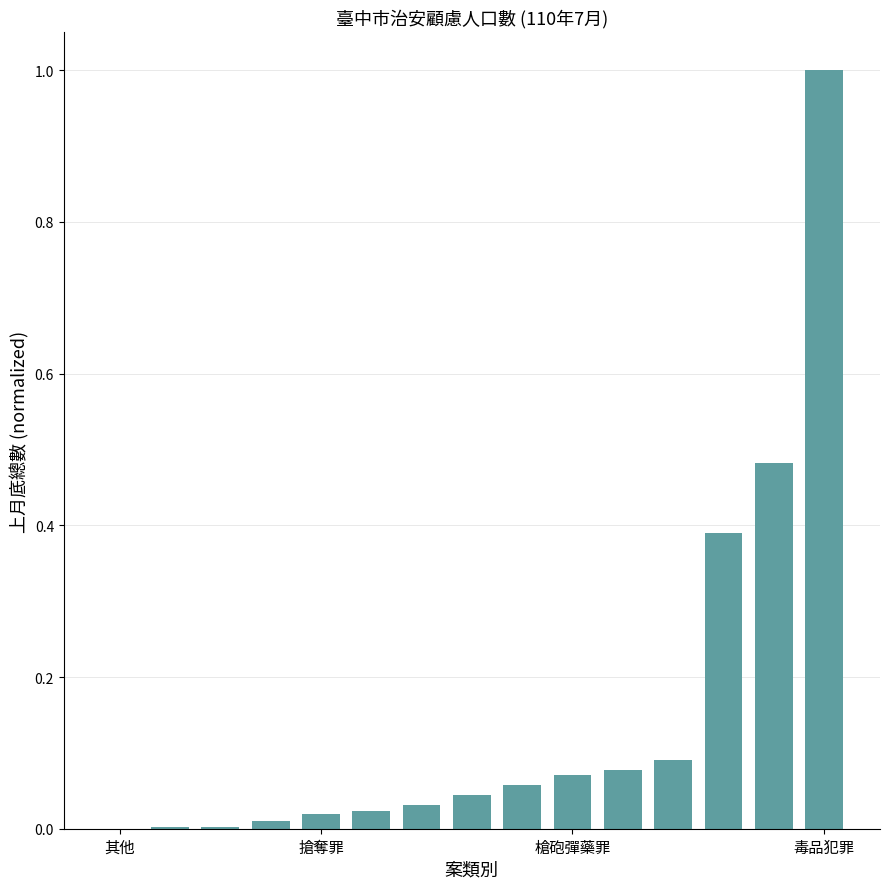

What is the greatest value displayed?

1.0